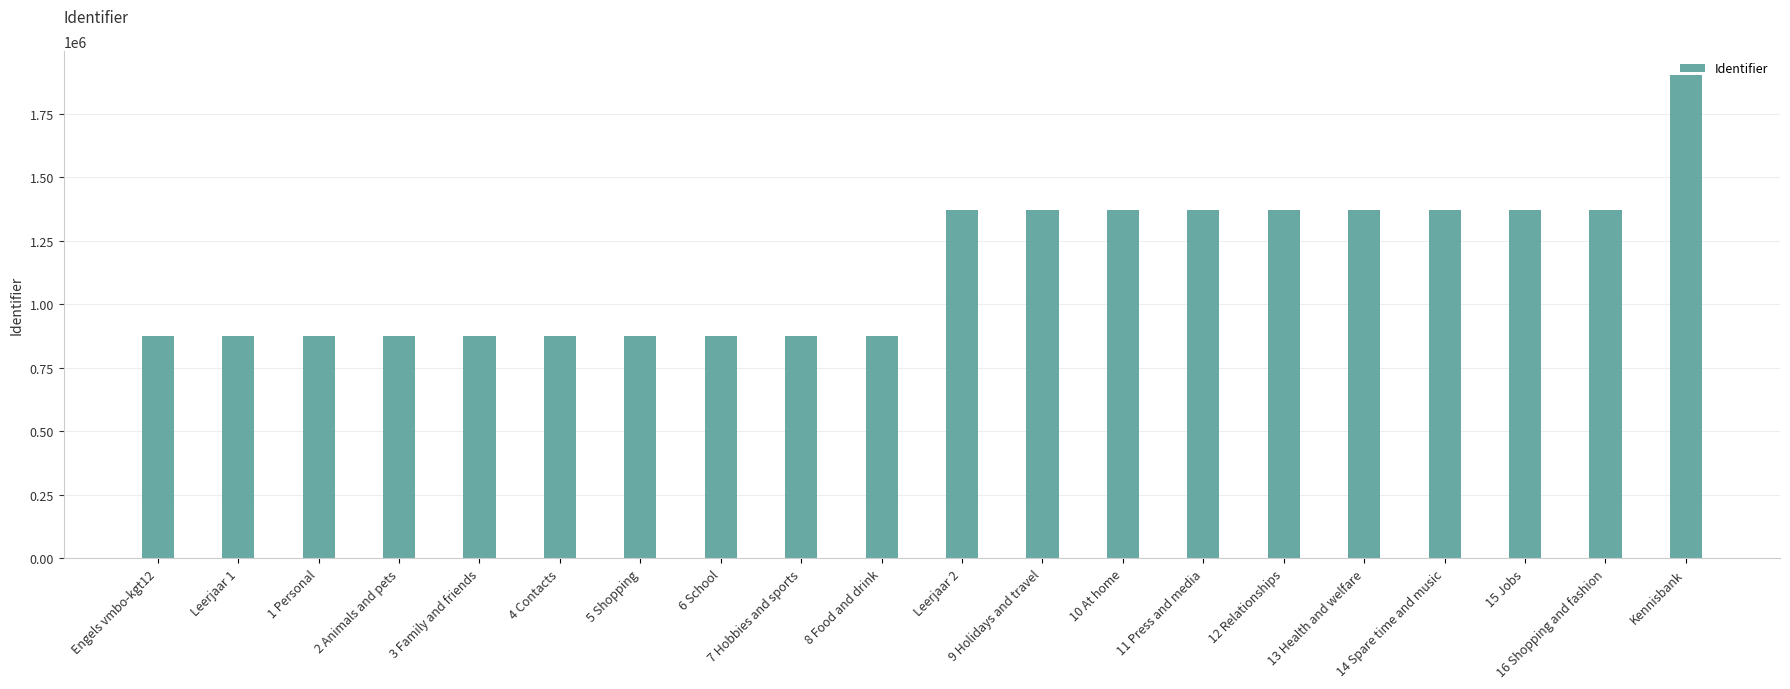

What is the difference between the maximum and minimum values?

1028140